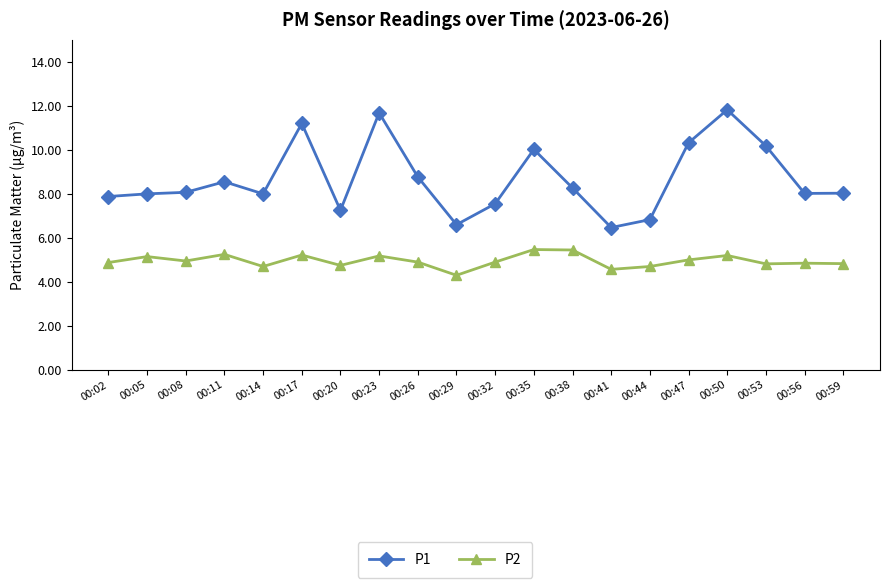

What is the maximum value shown in the chart?

11.8